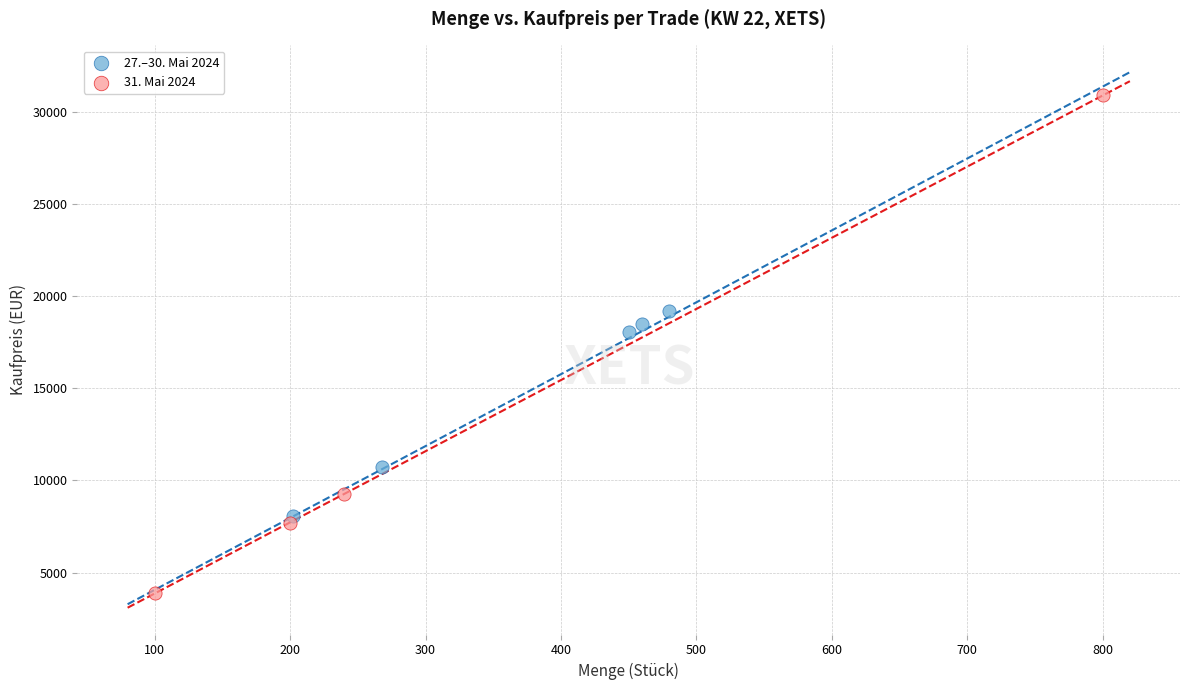

Which series has the largest Y range (max minus min)?

31. Mai 2024